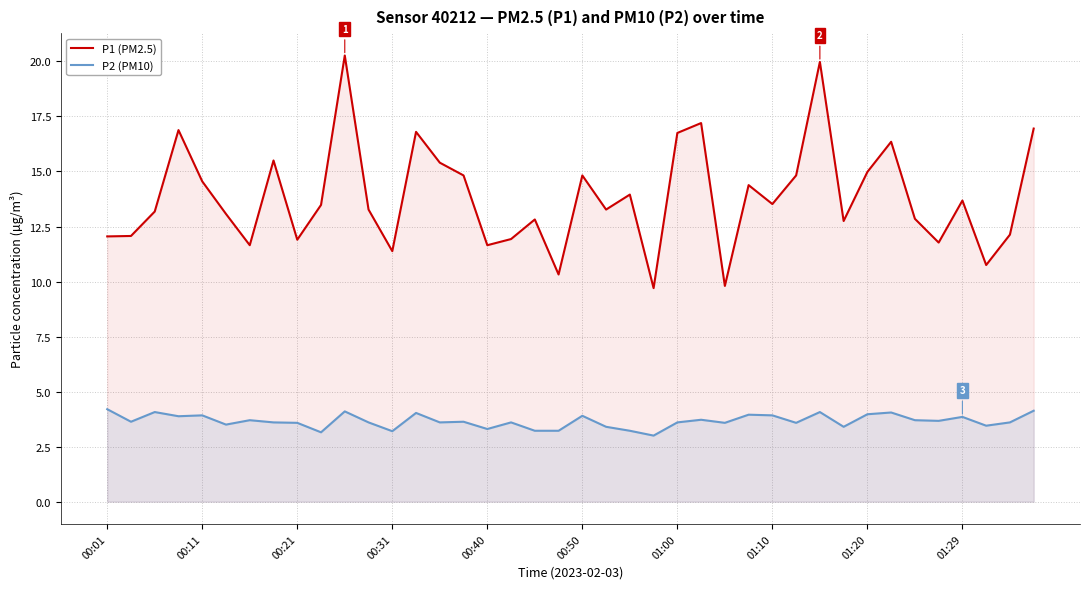

In P2 (PM10), how many points are higher than both neighbors (excluding endpoints)?

13